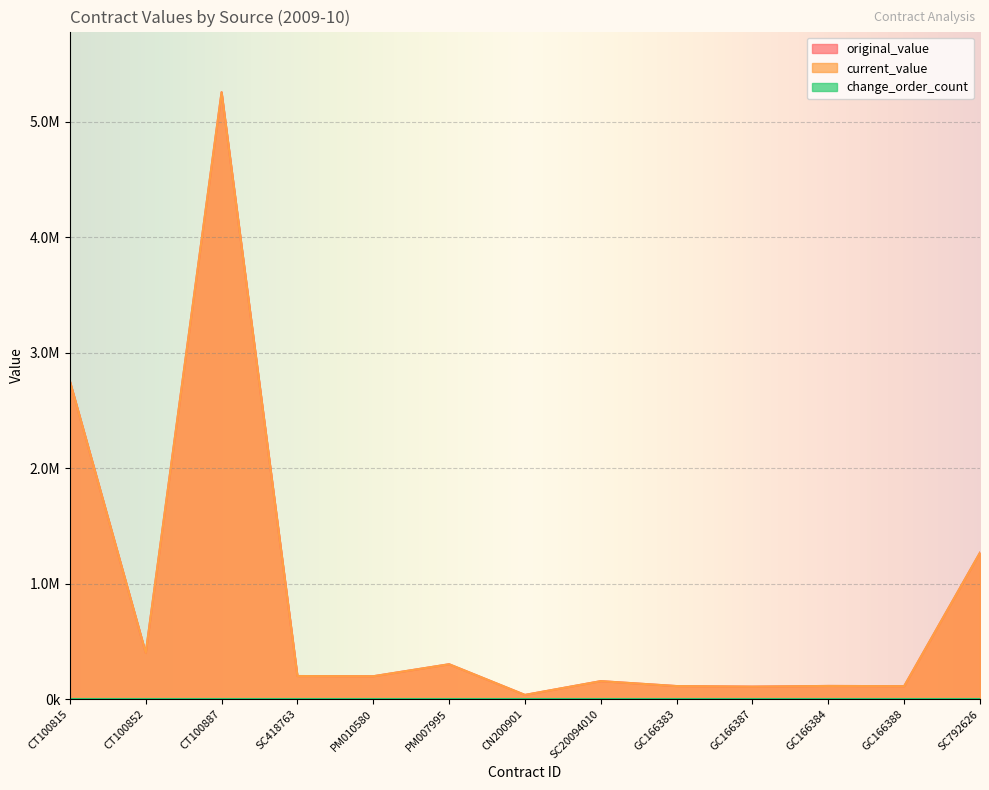

How many data points in current_value are less than 198000?

6